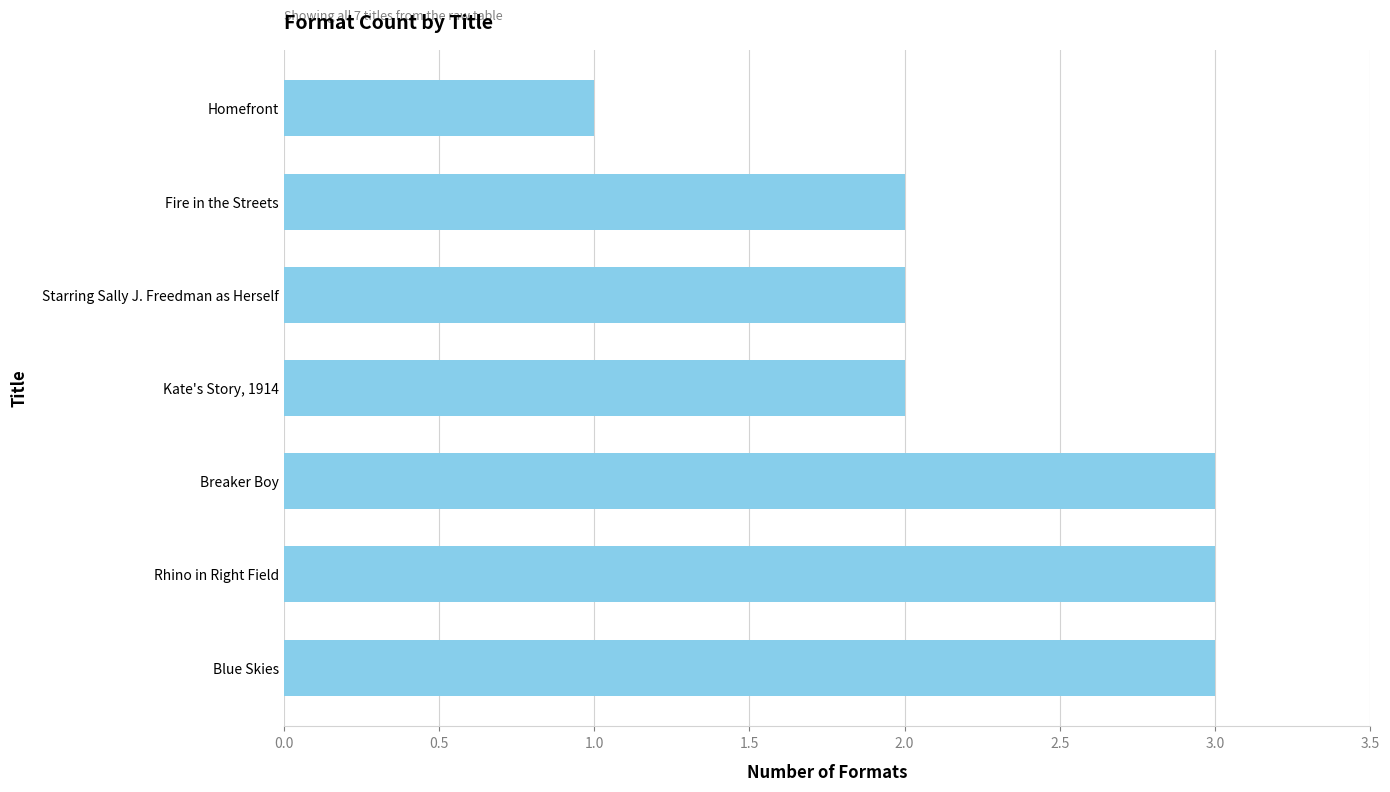

The value at Breaker Boy is 4. True or false?

False